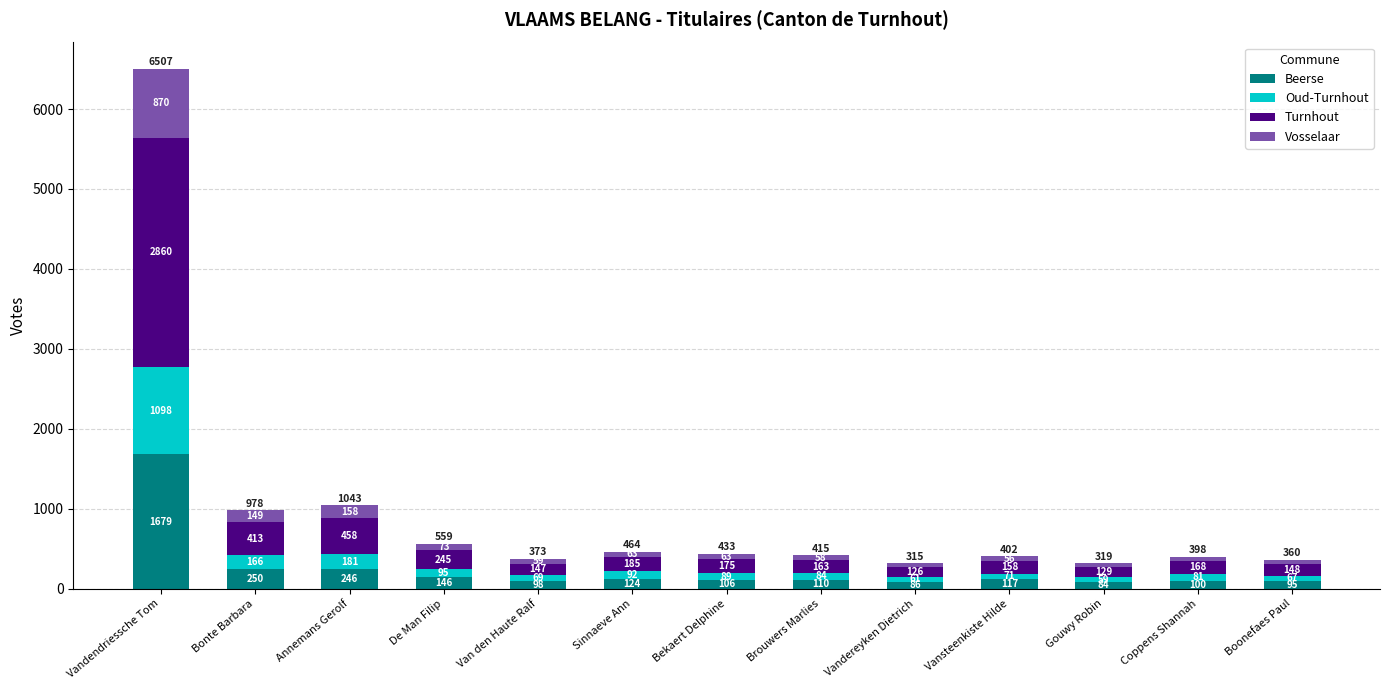

How many bars are there in total?

13